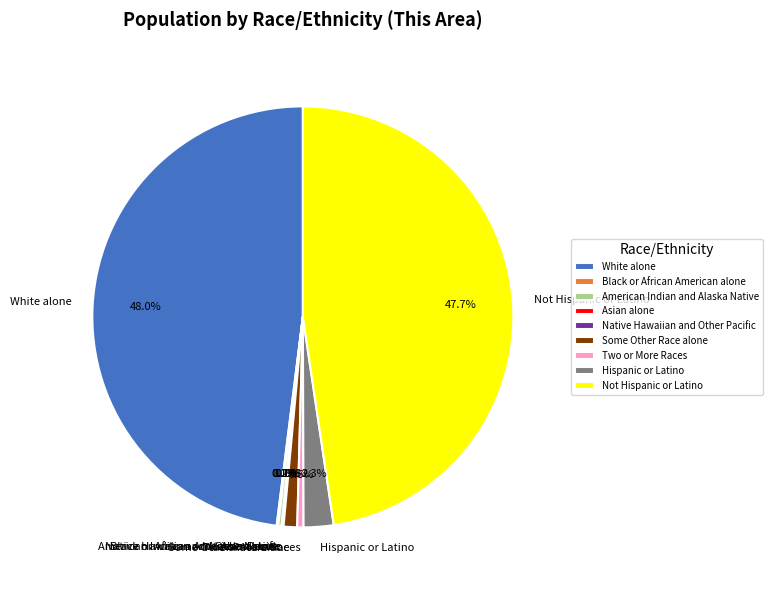

Does Some Other Race alone represent more than half of the total?

No